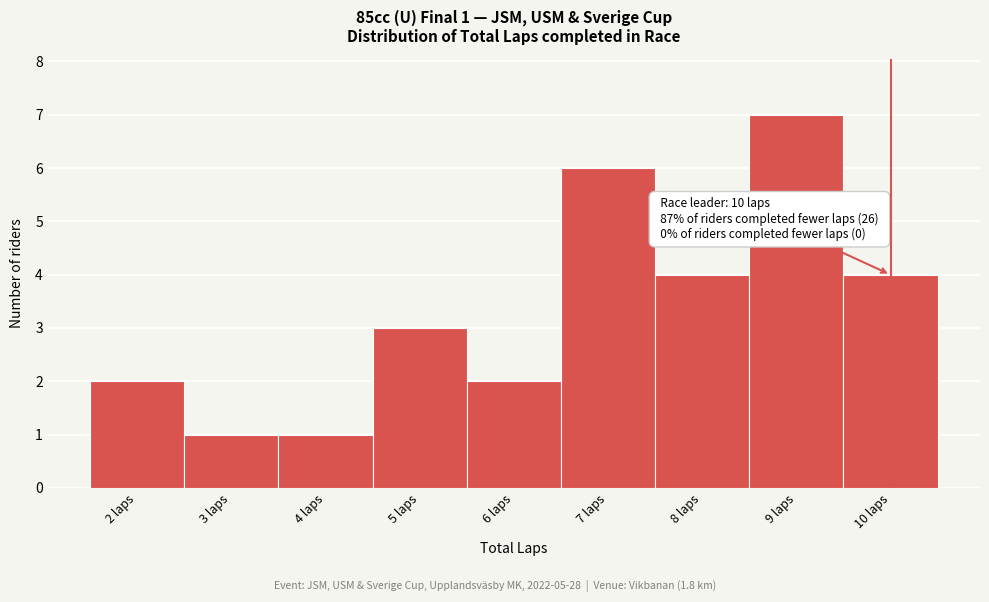

Which range on the x-axis has the tallest bar?

8.5 to 9.5